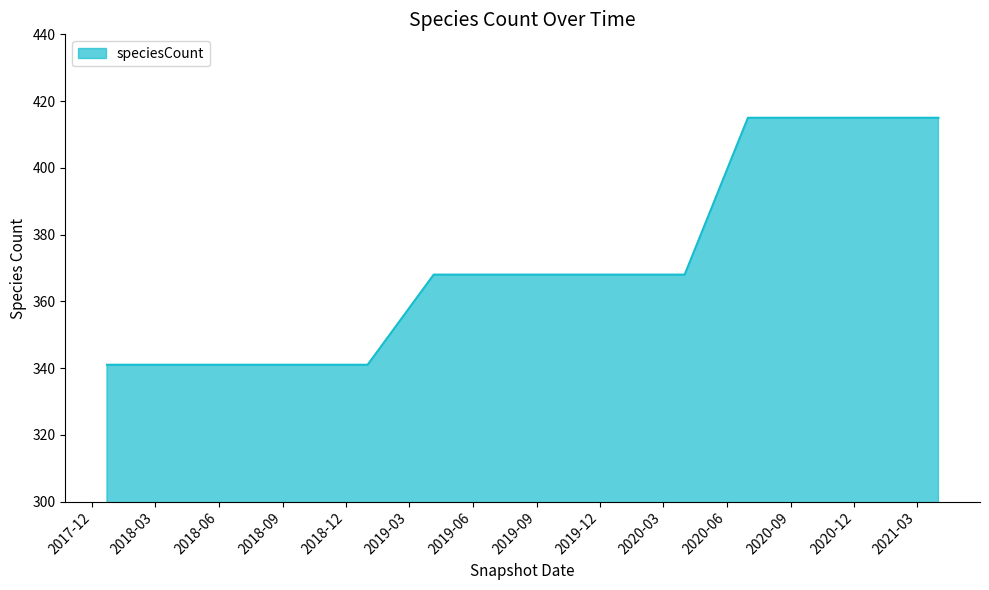

What is the smallest value displayed?

341